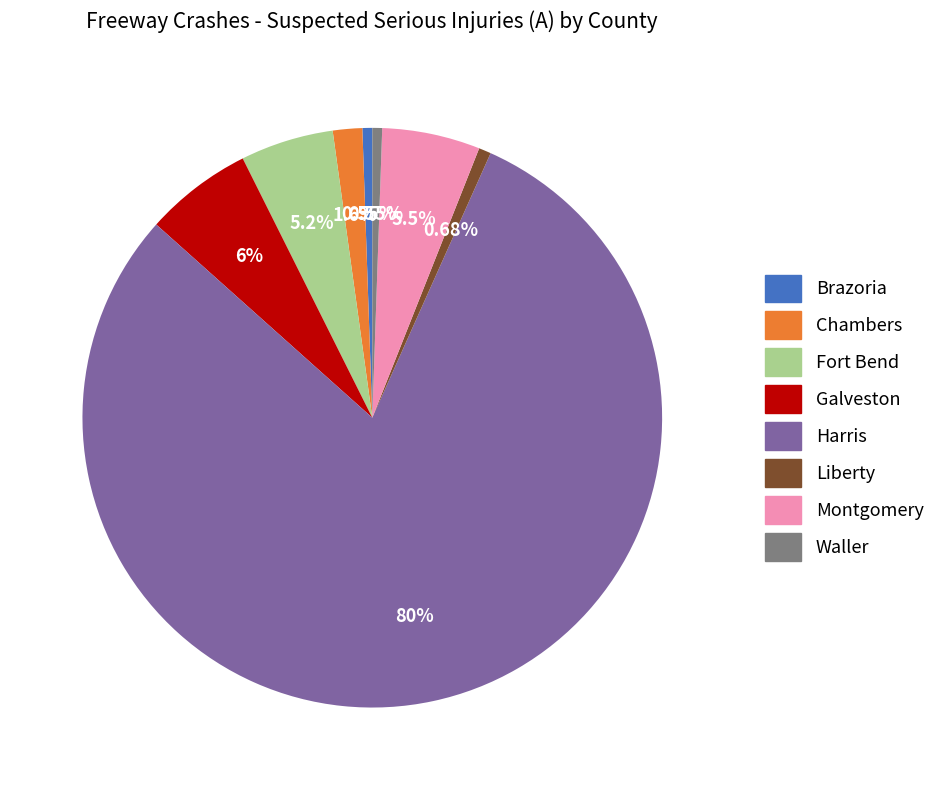

Which slice is the largest?

Harris